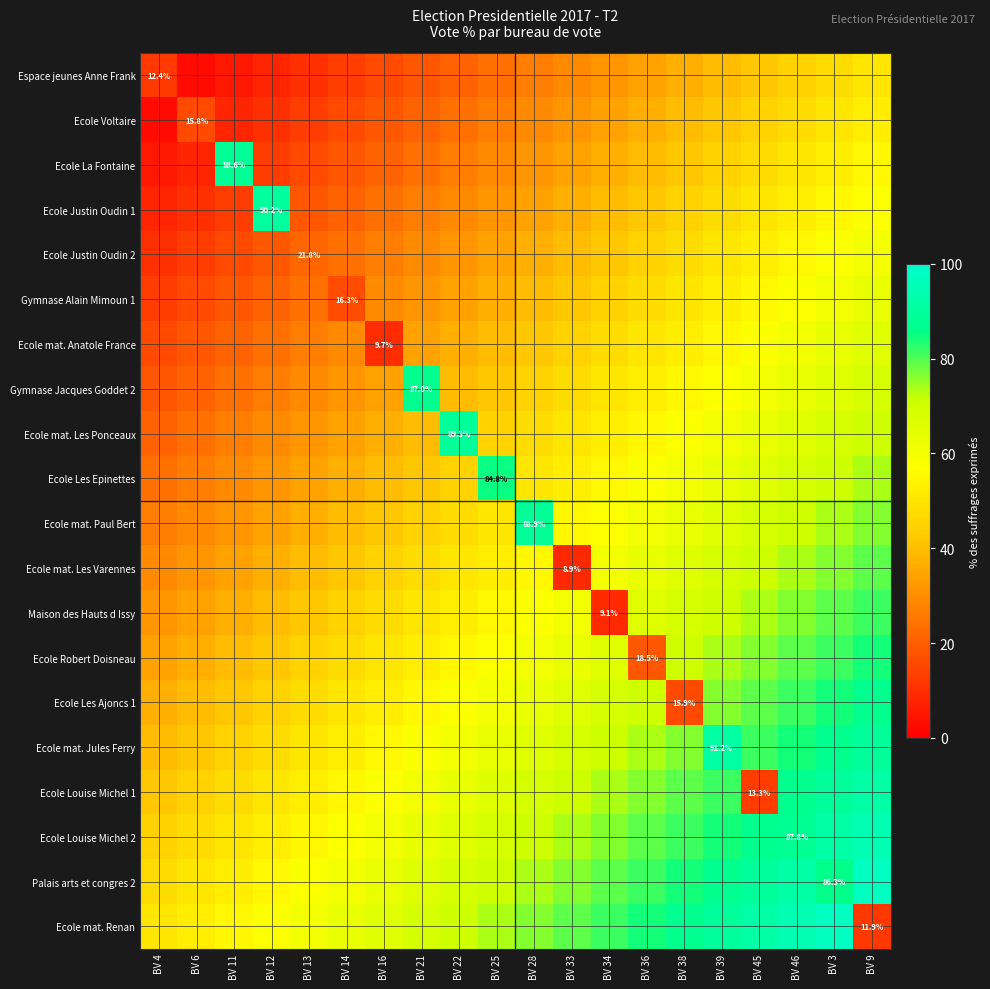

At which label does Ecole Les Epinettes reach its peak?

BV 25